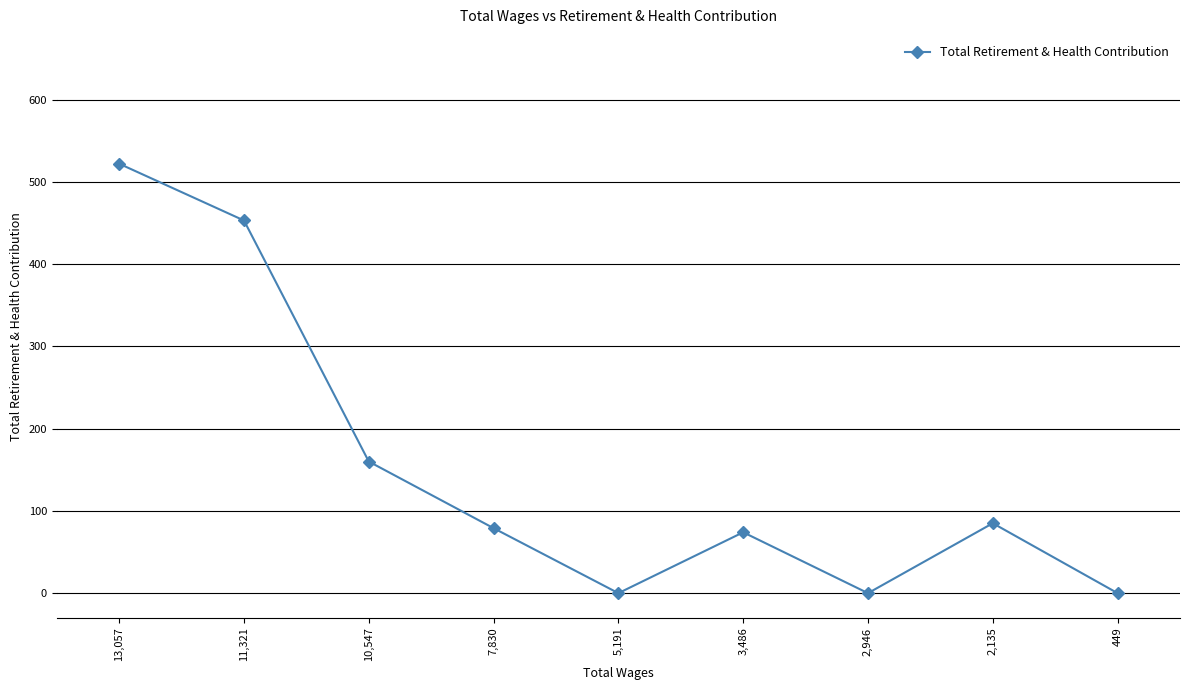

Where is the first local minimum?

5,191